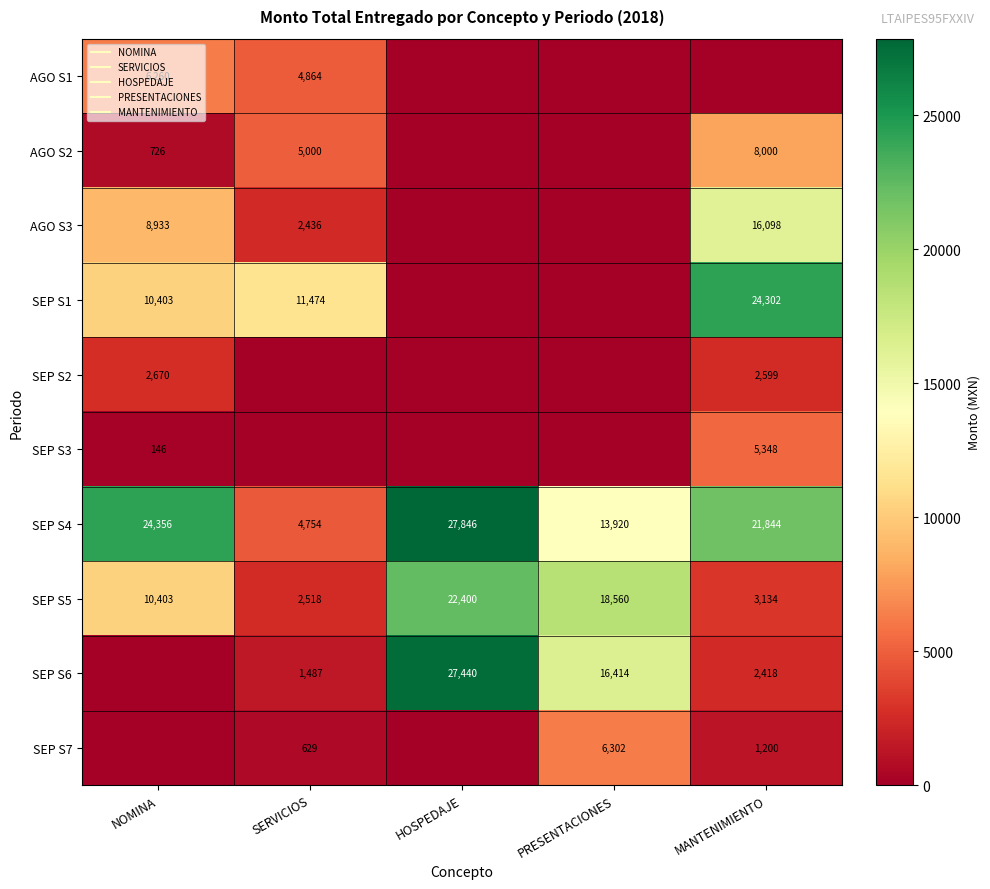

At which label does SEP S3 reach its minimum?

SERVICIOS